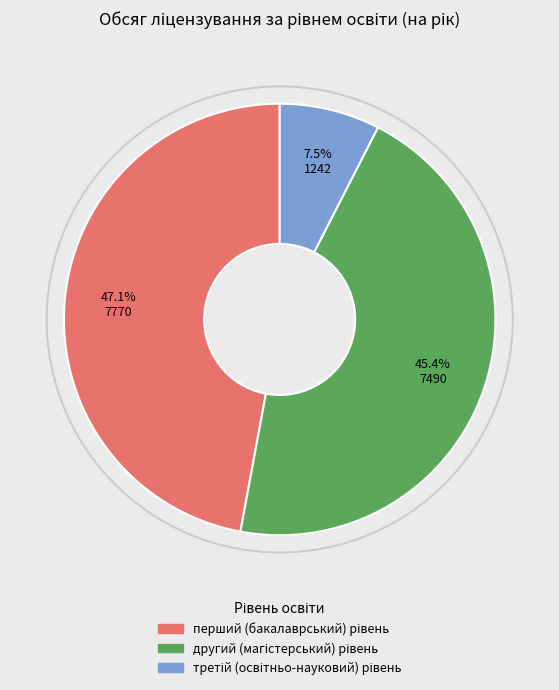

Is there any slice that represents more than half of the pie?

No